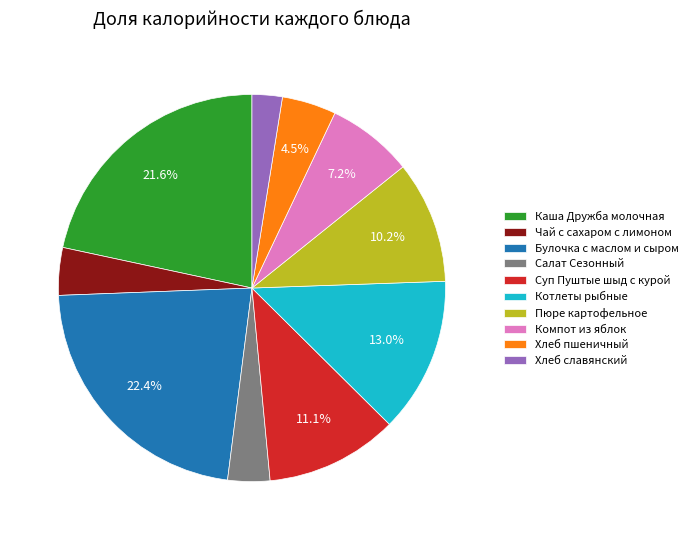

Is there any slice that represents more than half of the pie?

No